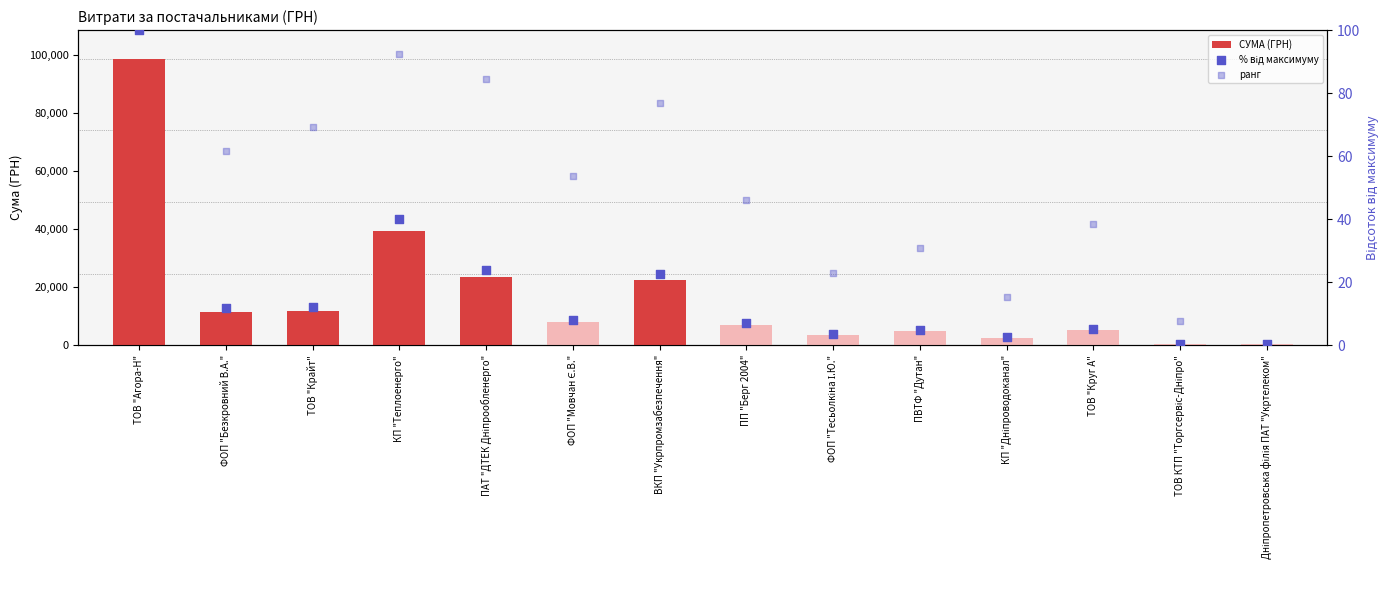

At how many categories does at least one series exceed 25640?

2